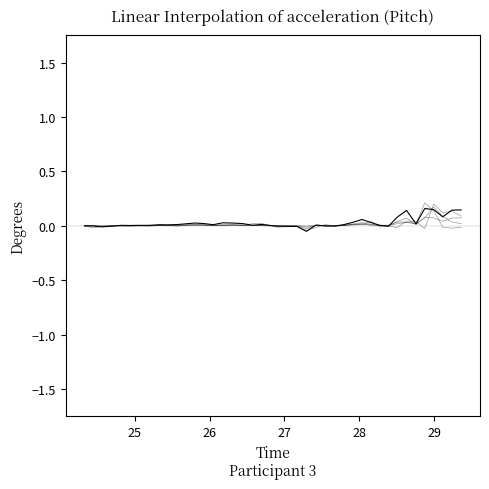

True or false: Load actual has more than 0 points higher than both neighbors.

True